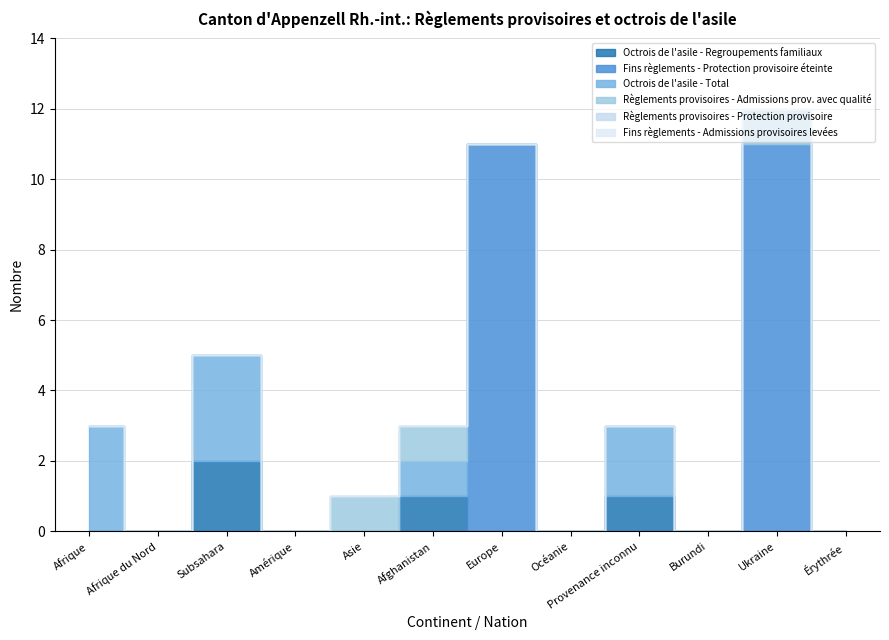

What is the total value across all series at Ukraine?

12